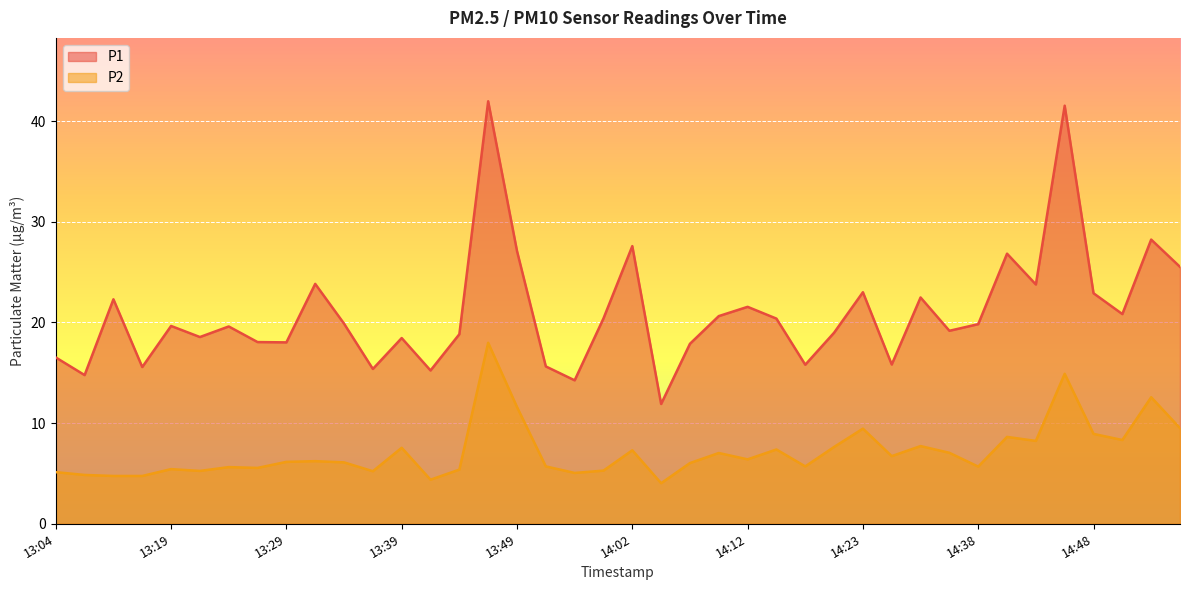

How many interior local valleys does the P2 series have?

12